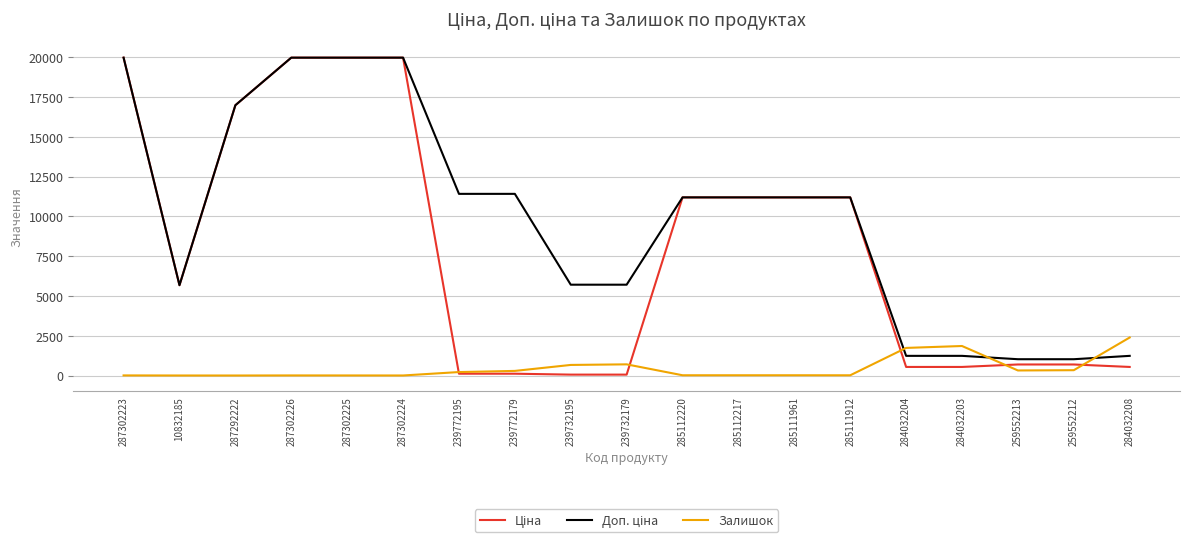

True or false: Залишок has a value of 318.0 at 259552213.

True